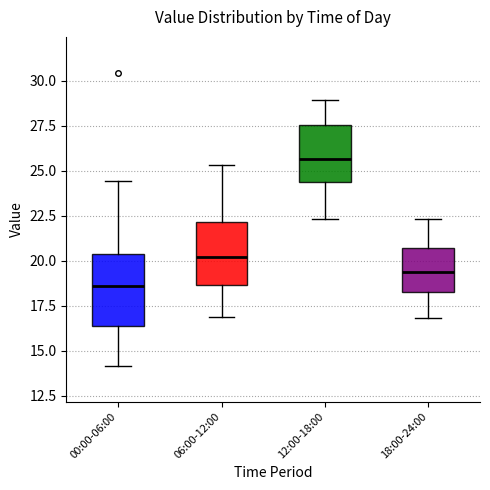

Where does the median line of the box for 12:00-18:00 sit on the y-axis? The values are not printed on the chart, so give them approximately, as read against the axis.

25.5